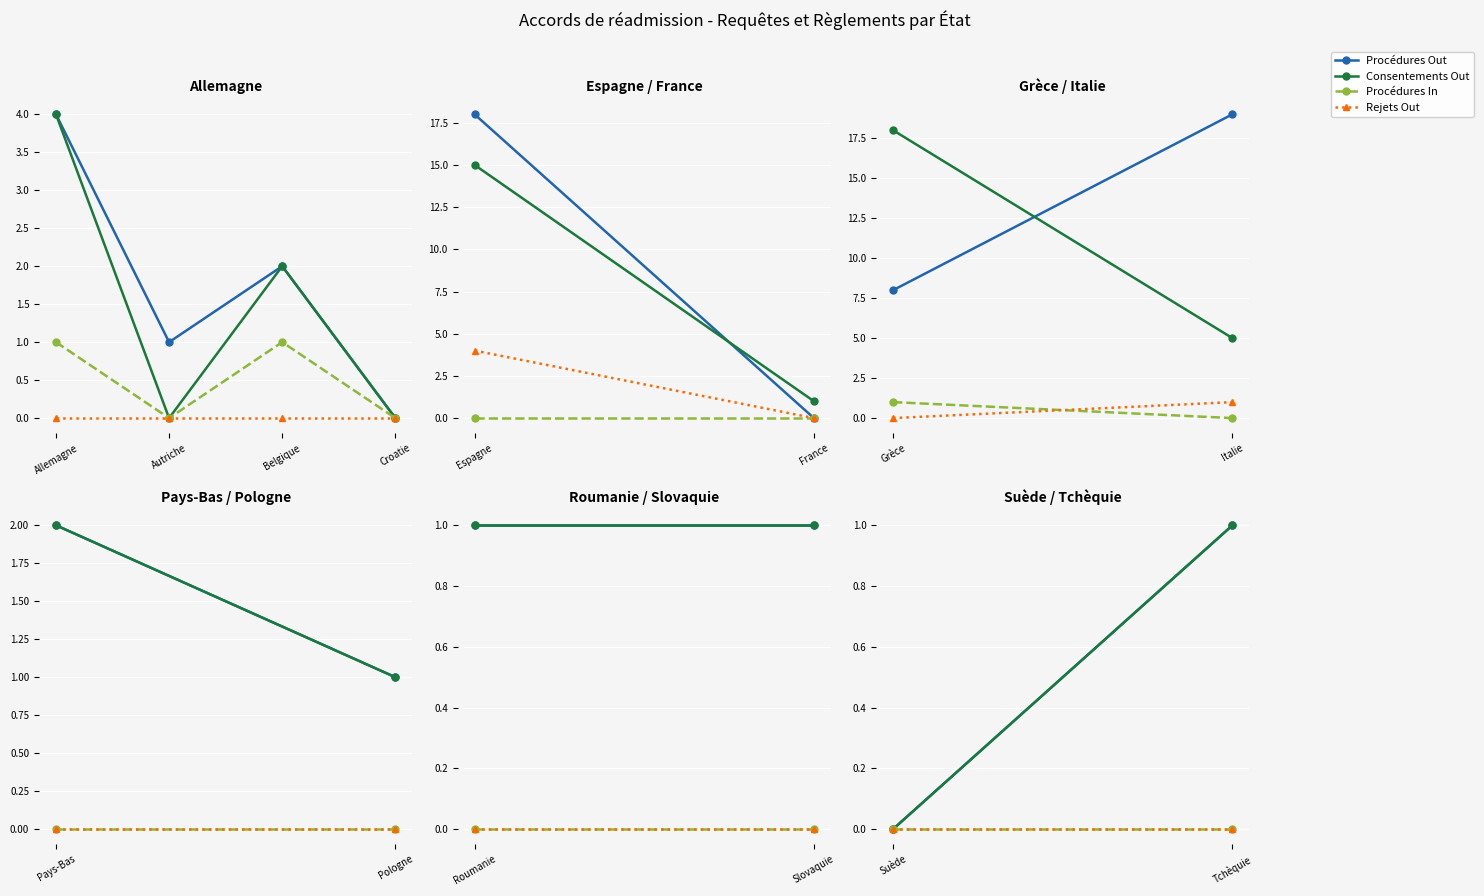

Is it true that Procédures Out equals -1 at Allemagne?

False